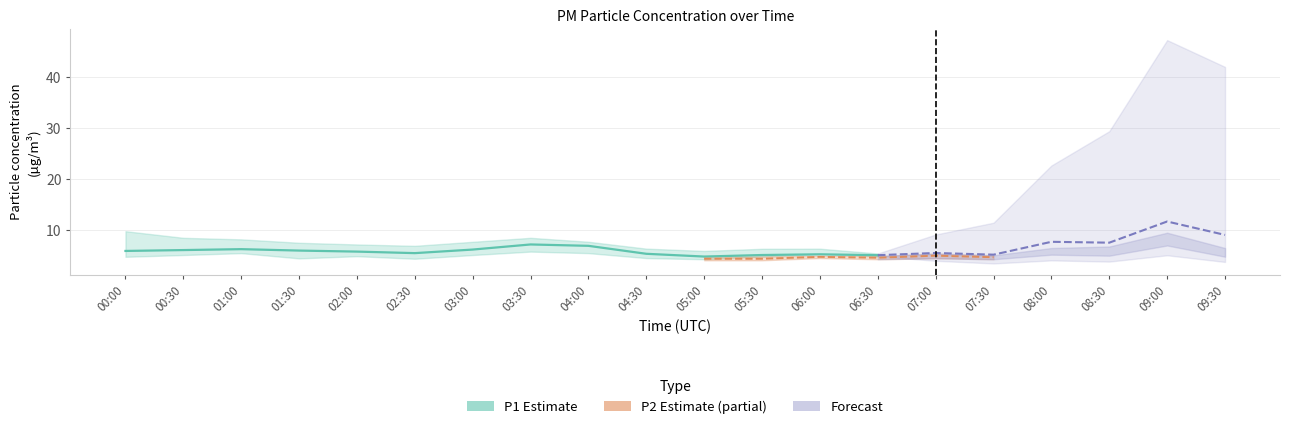

Is the value of P2_upper at 03:00 greater than the value of P2_lower at 07:00?

Yes